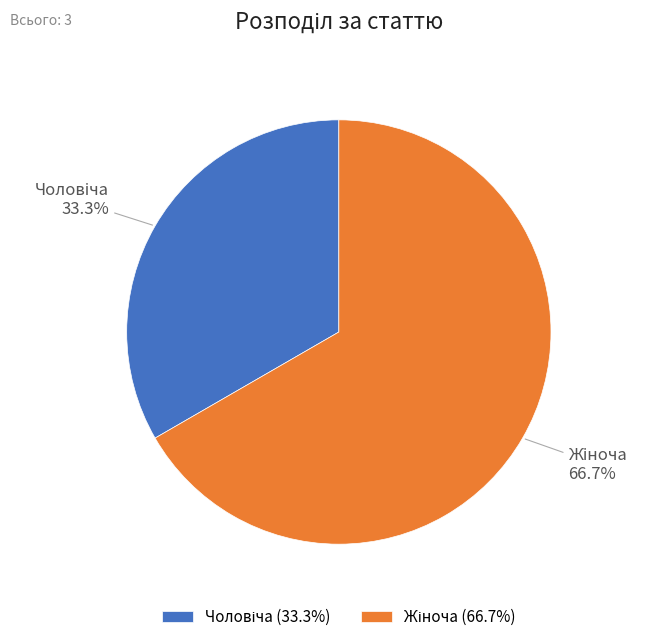

Is there any slice that represents more than half of the pie?

Yes